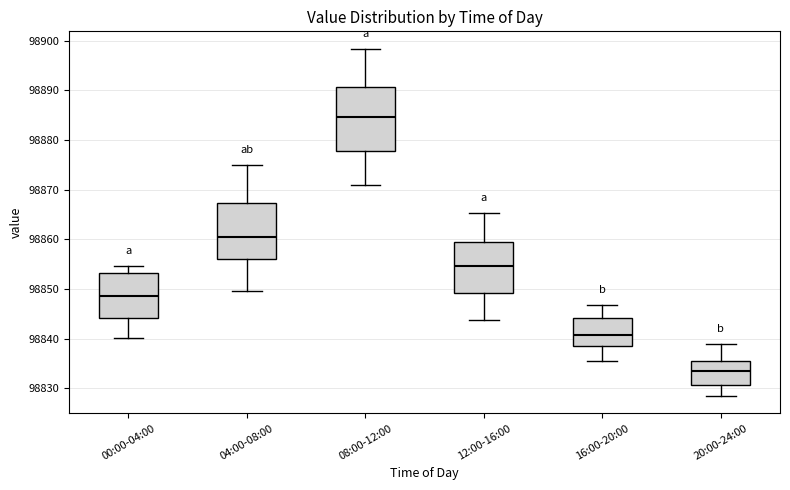

Which box's median line is the highest?

08:00-12:00